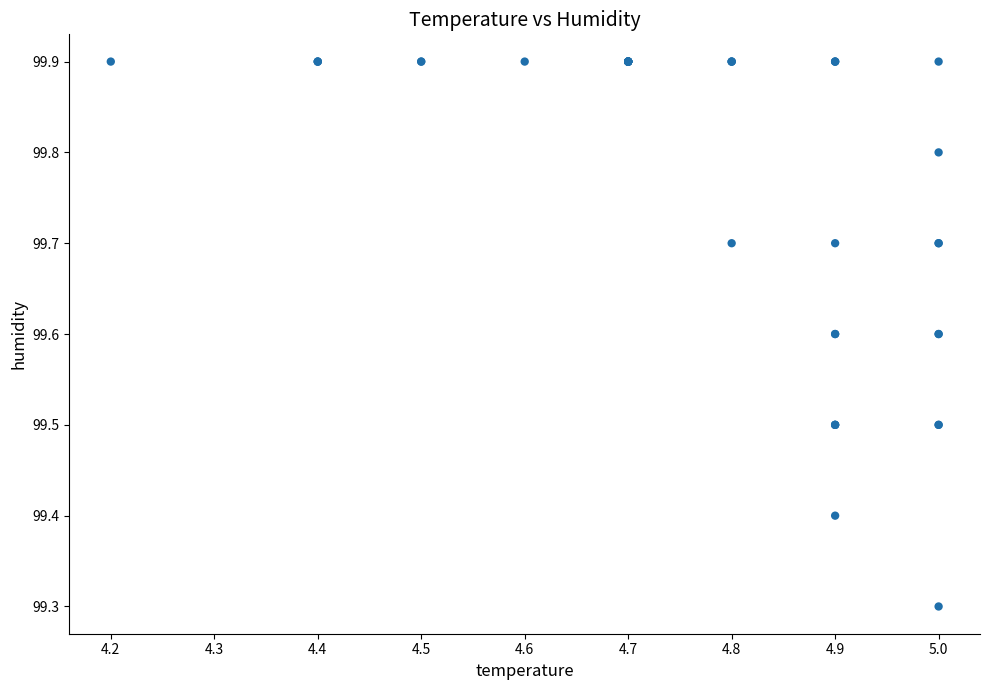

What Y value in the scatter plot is closest to 99?

99.3